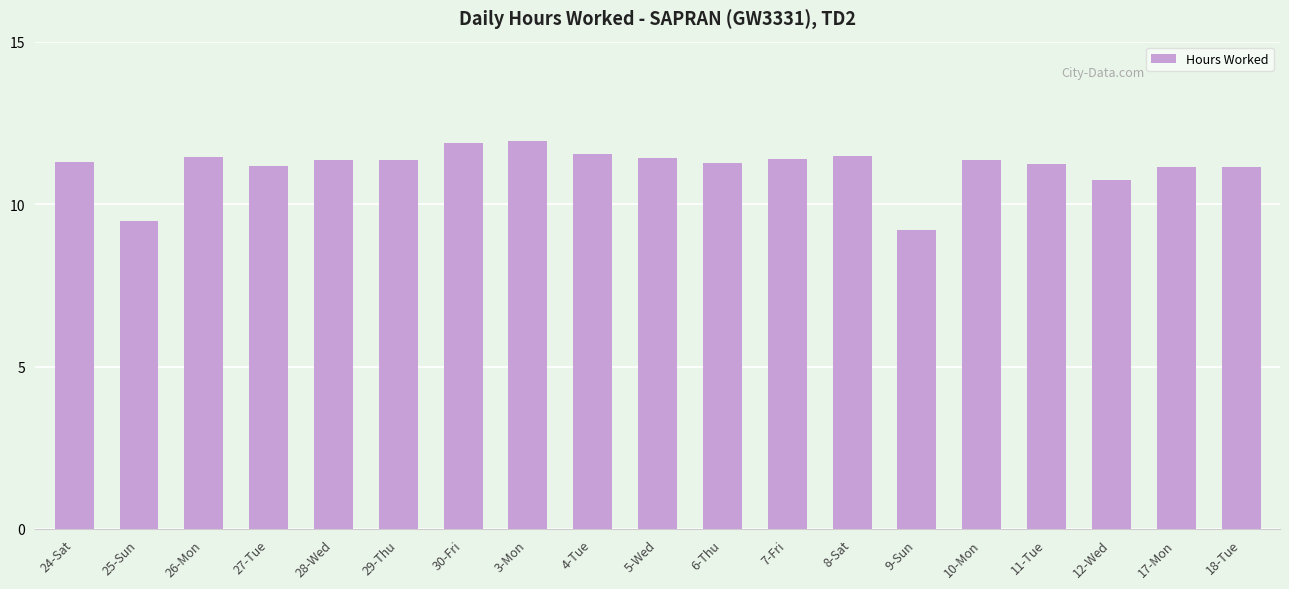

How many bars are there in total?

19